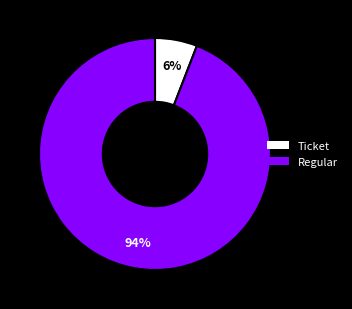

To the nearest percent, what is the difference between the Regular and Ticket slice percentages?

88%